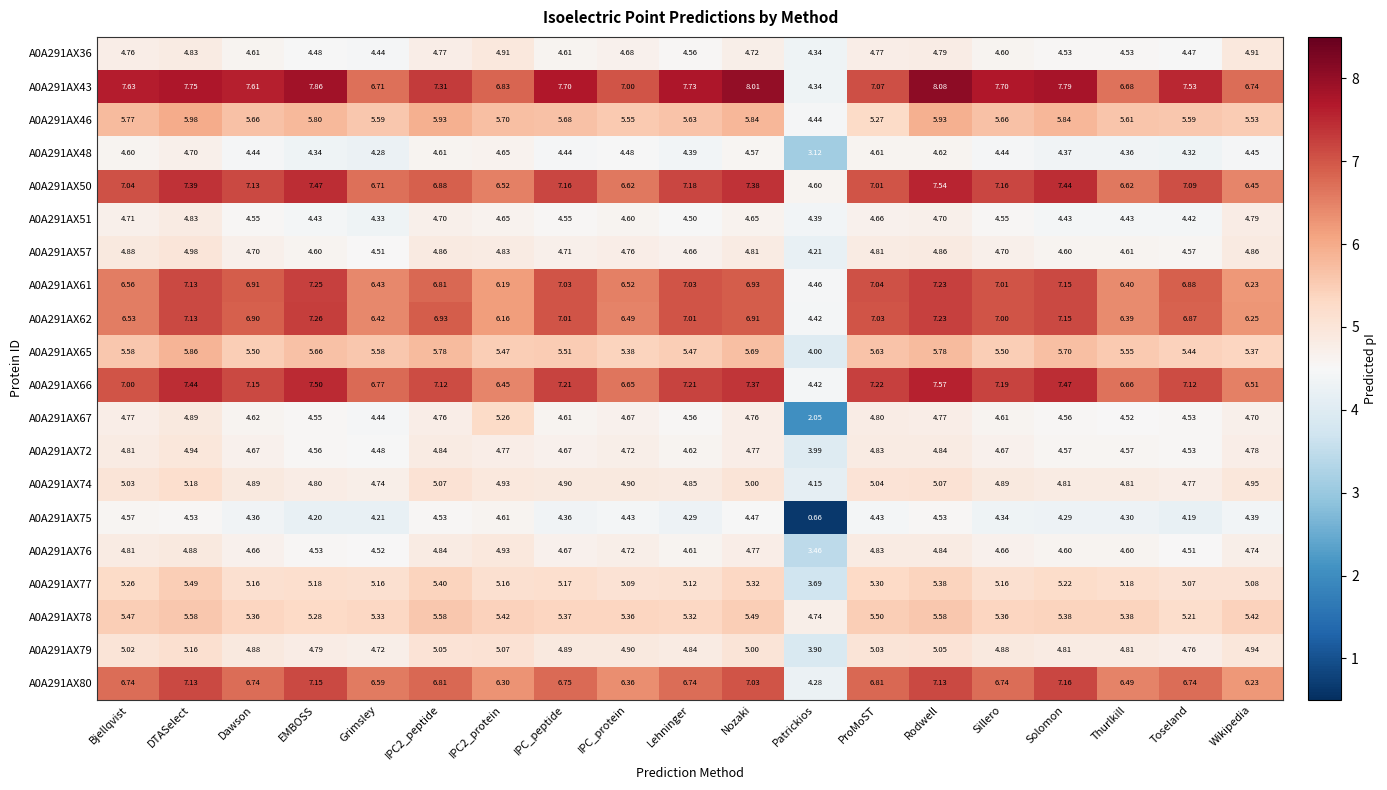

Which series changed the most between IPC2_peptide and Thurlkill?

A0A291AX43